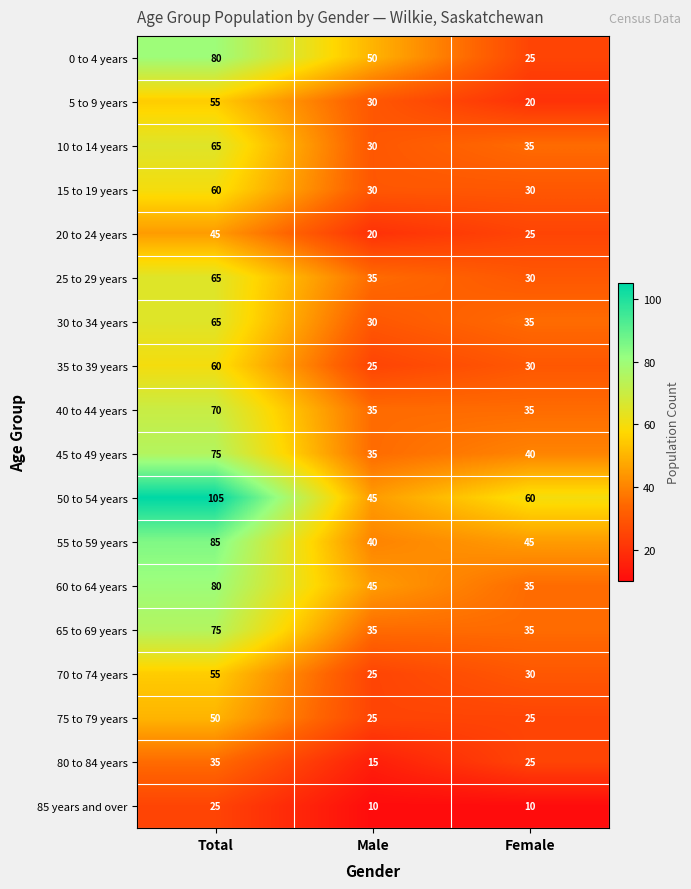

Is it true that 85 years and over equals 25 at Total?

True